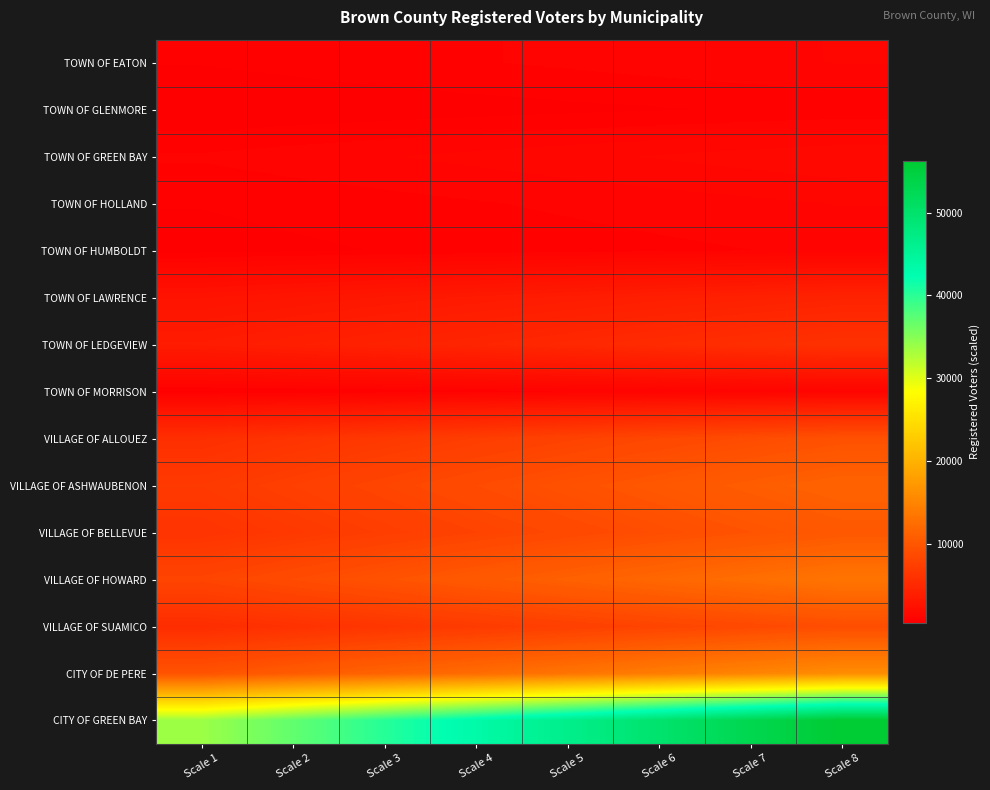

Reading left to right, list all the values displayed in this chart.

TOWN OF EATON: Scale 1=653.4	Scale 2=715.6	Scale 3=777.9	Scale 4=840.1	Scale 5=902.3	Scale 6=964.5	Scale 7=1026.8	Scale 8=1089.0
TOWN OF GLENMORE: Scale 1=421.8	Scale 2=462.0	Scale 3=502.1	Scale 4=542.3	Scale 5=582.5	Scale 6=622.7	Scale 7=662.8	Scale 8=703.0
TOWN OF GREEN BAY: Scale 1=889.8	Scale 2=974.5	Scale 3=1059.3	Scale 4=1144.0	Scale 5=1228.8	Scale 6=1313.5	Scale 7=1398.3	Scale 8=1483.0
TOWN OF HOLLAND: Scale 1=652.2	Scale 2=714.3	Scale 3=776.4	Scale 4=838.5	Scale 5=900.7	Scale 6=962.8	Scale 7=1024.9	Scale 8=1087.0
TOWN OF HUMBOLDT: Scale 1=544.8	Scale 2=596.7	Scale 3=648.6	Scale 4=700.5	Scale 5=752.3	Scale 6=804.2	Scale 7=856.1	Scale 8=908.0
TOWN OF LAWRENCE: Scale 1=2574.0	Scale 2=2819.1	Scale 3=3064.3	Scale 4=3309.4	Scale 5=3554.6	Scale 6=3799.7	Scale 7=4044.9	Scale 8=4290.0
TOWN OF LEDGEVIEW: Scale 1=3530.4	Scale 2=3866.6	Scale 3=4202.9	Scale 4=4539.1	Scale 5=4875.3	Scale 6=5211.5	Scale 7=5547.8	Scale 8=5884.0
TOWN OF MORRISON: Scale 1=609.0	Scale 2=667.0	Scale 3=725.0	Scale 4=783.0	Scale 5=841.0	Scale 6=899.0	Scale 7=957.0	Scale 8=1015.0
VILLAGE OF ALLOUEZ: Scale 1=5602.8	Scale 2=6136.4	Scale 3=6670.0	Scale 4=7203.6	Scale 5=7737.2	Scale 6=8270.8	Scale 7=8804.4	Scale 8=9338.0
VILLAGE OF ASHWAUBENON: Scale 1=6774.6	Scale 2=7419.8	Scale 3=8065.0	Scale 4=8710.2	Scale 5=9355.4	Scale 6=10000.6	Scale 7=10645.8	Scale 8=11291.0
VILLAGE OF BELLEVUE: Scale 1=6088.2	Scale 2=6668.0	Scale 3=7247.9	Scale 4=7827.7	Scale 5=8407.5	Scale 6=8987.3	Scale 7=9567.2	Scale 8=10147.0
VILLAGE OF HOWARD: Scale 1=7978.2	Scale 2=8738.0	Scale 3=9497.9	Scale 4=10257.7	Scale 5=11017.5	Scale 6=11777.3	Scale 7=12537.2	Scale 8=13297.0
VILLAGE OF SUAMICO: Scale 1=5376.0	Scale 2=5888.0	Scale 3=6400.0	Scale 4=6912.0	Scale 5=7424.0	Scale 6=7936.0	Scale 7=8448.0	Scale 8=8960.0
CITY OF DE PERE: Scale 1=9537.0	Scale 2=10445.3	Scale 3=11353.6	Scale 4=12261.9	Scale 5=13170.1	Scale 6=14078.4	Scale 7=14986.7	Scale 8=15895.0
CITY OF GREEN BAY: Scale 1=33765.6	Scale 2=36981.4	Scale 3=40197.1	Scale 4=43412.9	Scale 5=46628.7	Scale 6=49844.5	Scale 7=53060.2	Scale 8=56276.0